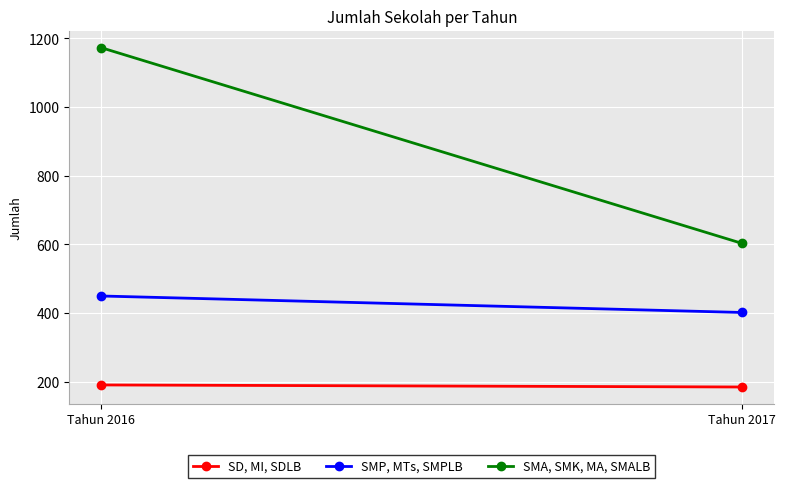

At how many categories does at least one series exceed 250?

2